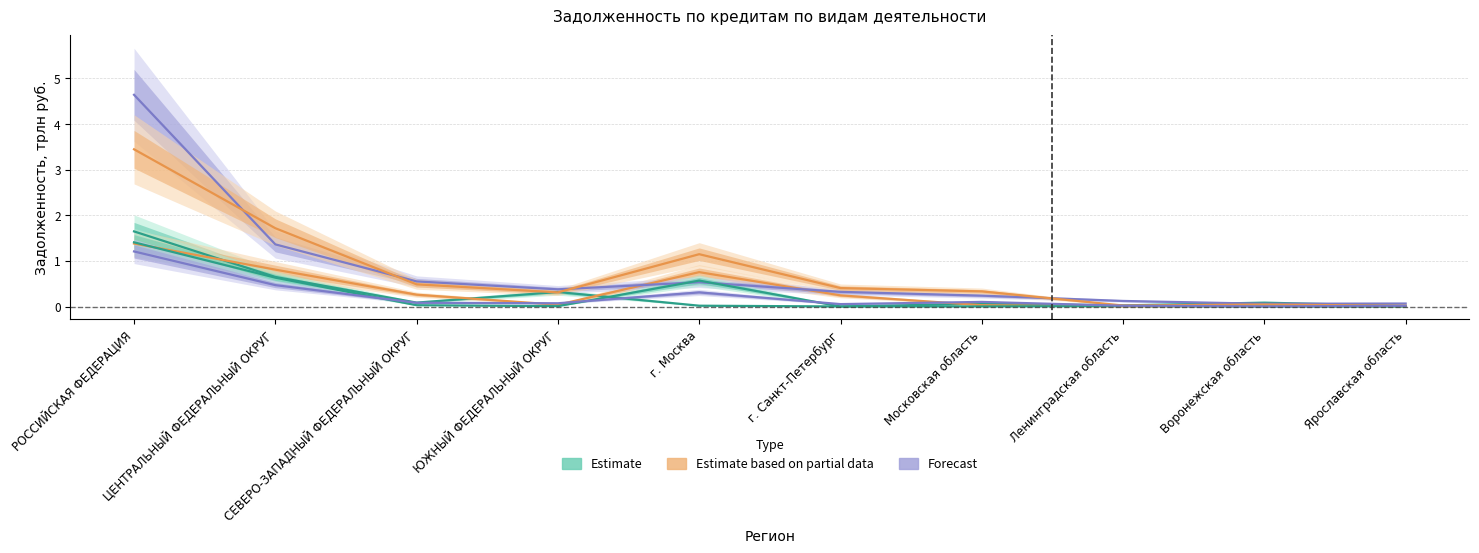

What is the value of the транспорт и связь (col_20) point at the 1st from the left?

1.4